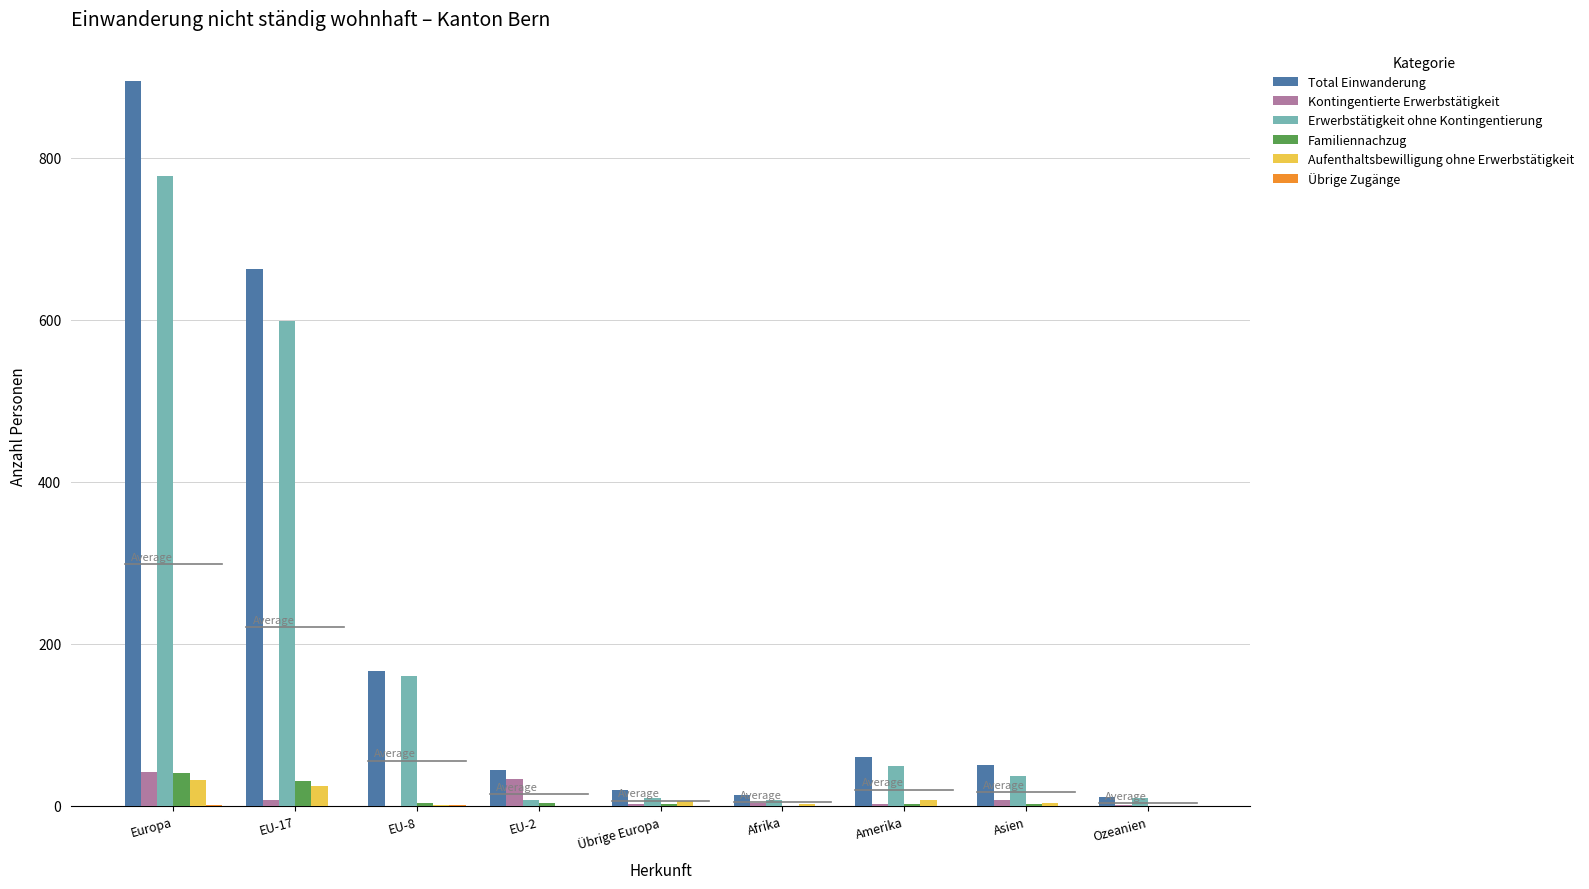

At which label does Kontingentierte Erwerbstätigkeit reach its peak?

Europa